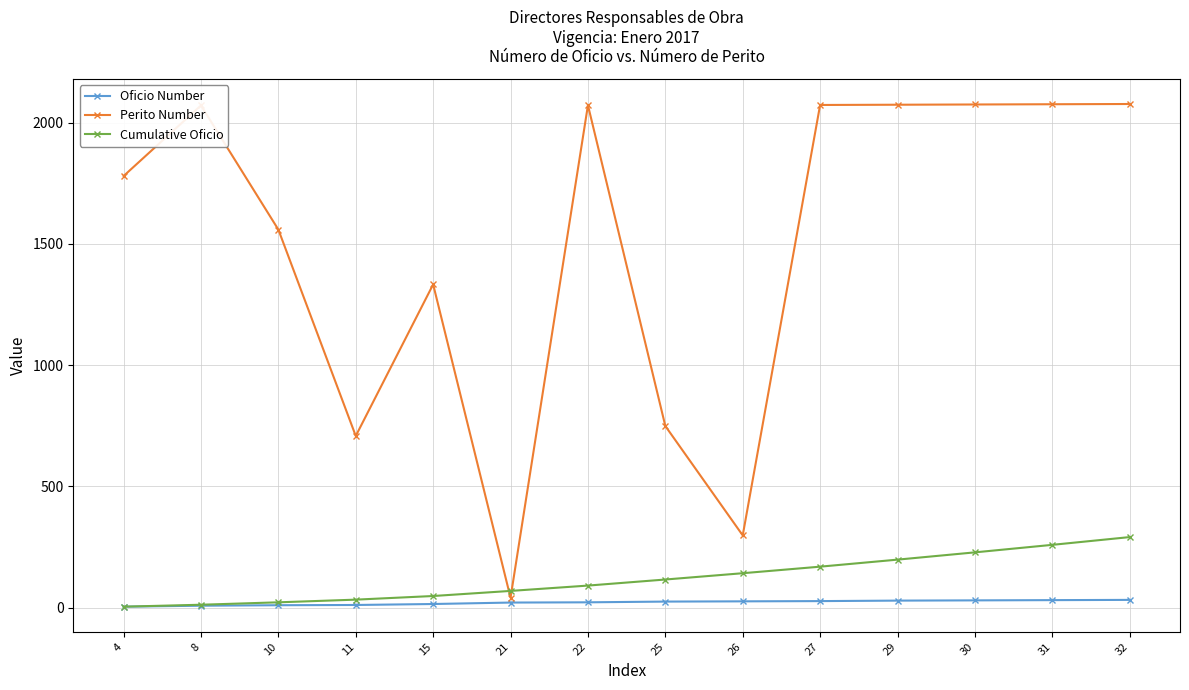

The value of Perito Number at 11 is 708. True or false?

True